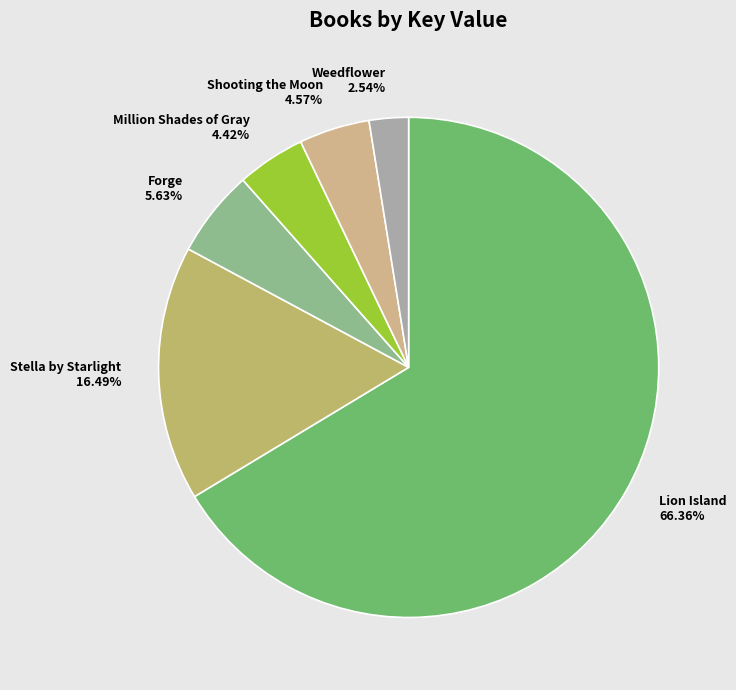

Is there a majority slice in this chart?

Yes